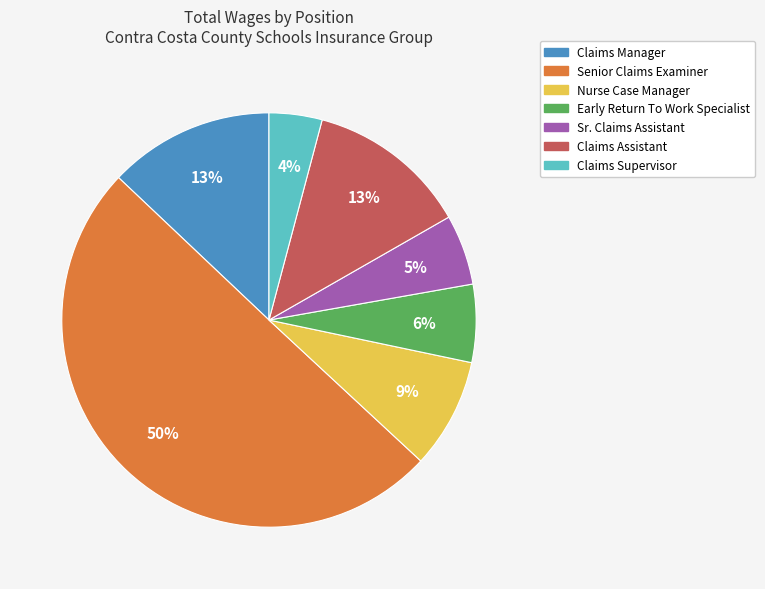

Is it true that Claims Assistant is 13% of the pie?

True